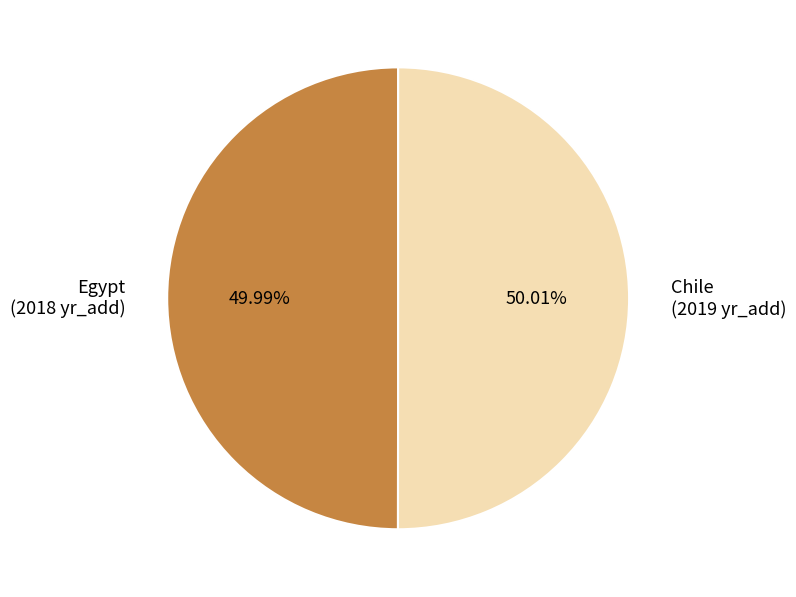

True or false: Egypt accounts for 63% of the total.

False